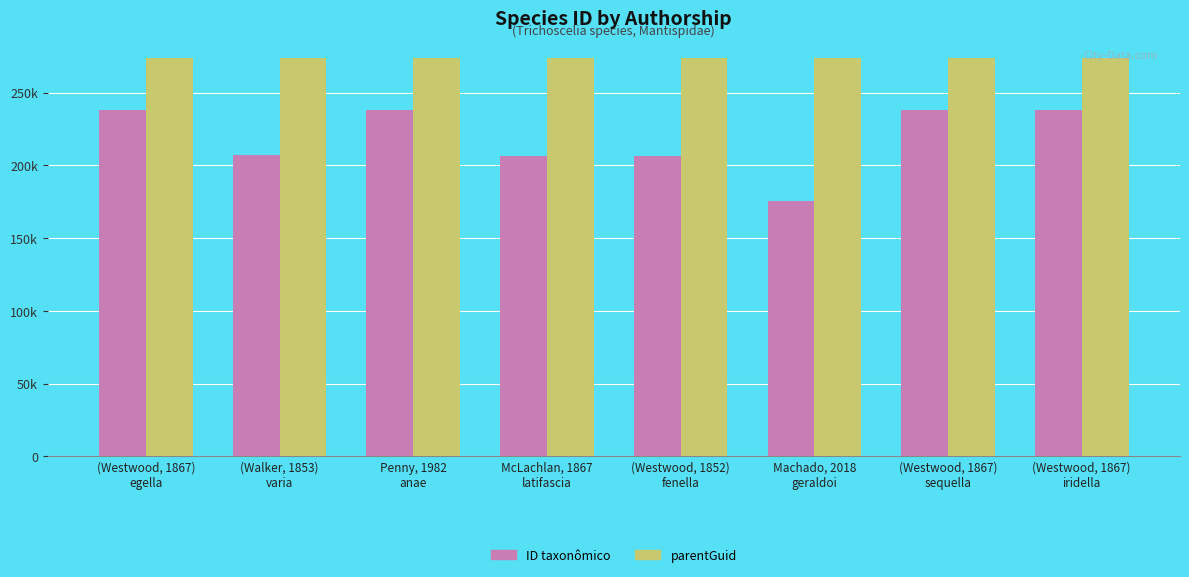

List the labels in order of parentGuid value, smallest first.

(Westwood, 1867)
egella, (Walker, 1853)
varia, Penny, 1982
anae, McLachlan, 1867
latifascia, (Westwood, 1852)
fenella, Machado, 2018
geraldoi, (Westwood, 1867)
sequella, (Westwood, 1867)
iridella